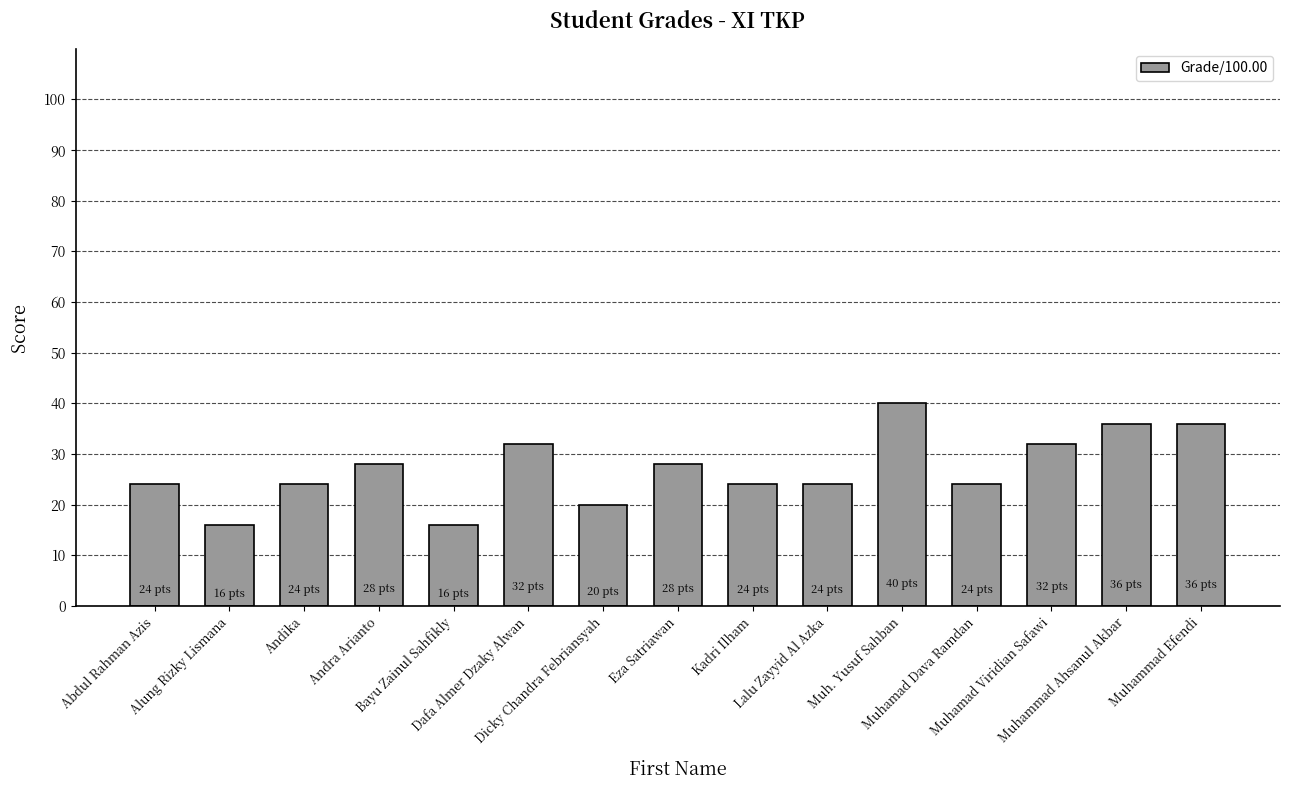

What value does the data have at Dicky Chandra Febriansyah?

20